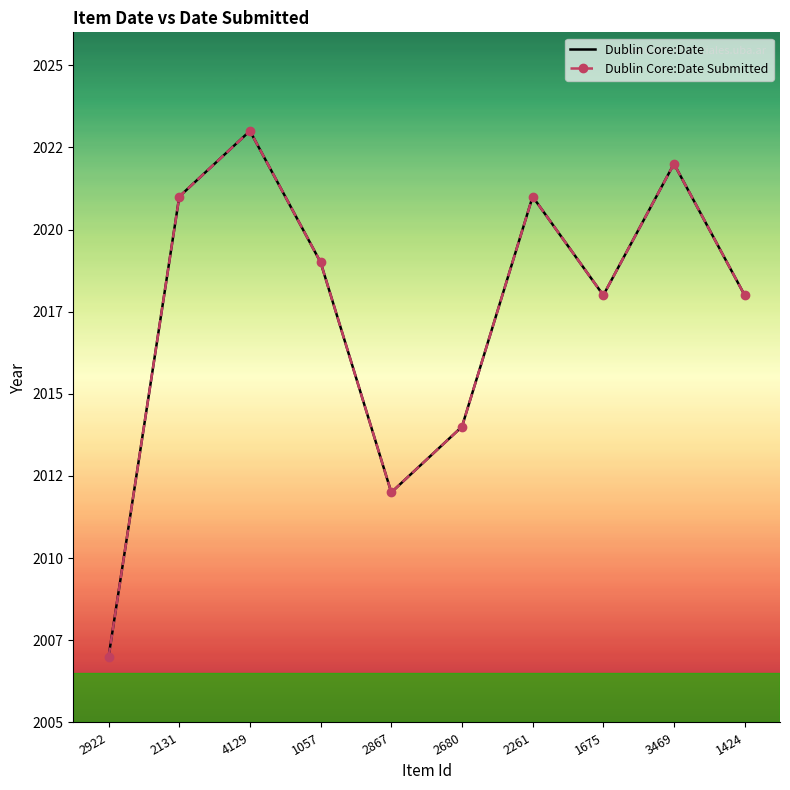

What is the value of the Dublin Core:Date point at the 1st from the left?

2007